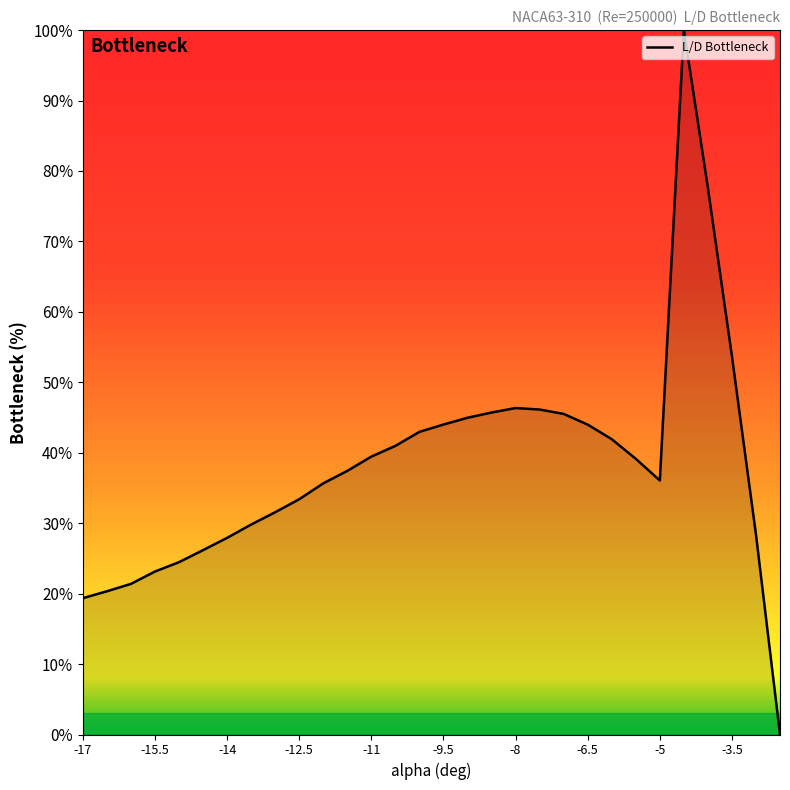

What is the difference between the maximum and minimum values?

100.0